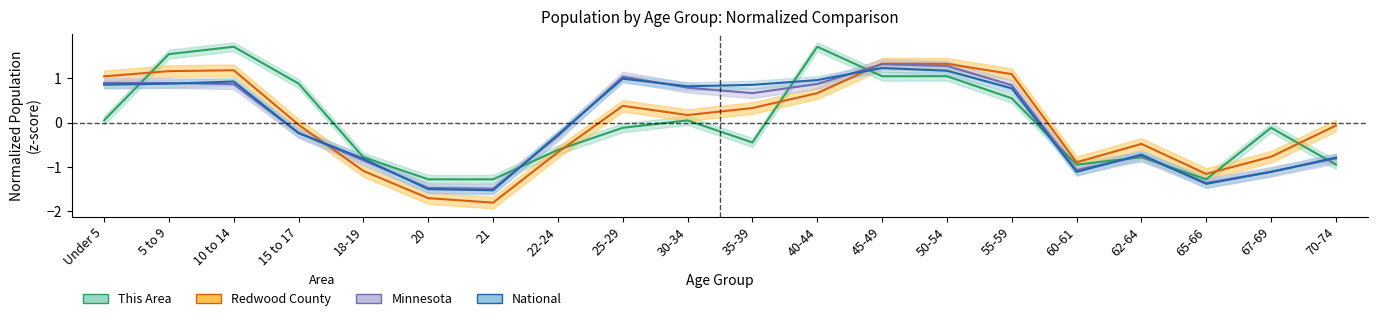

Where do This Area and Redwood County first cross each other?

Under 5 and 5 to 9